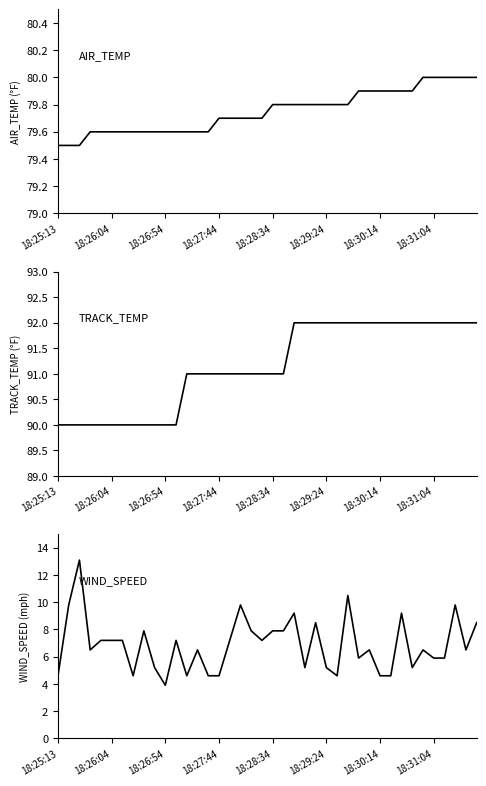

At which label does AIR_TEMP reach its minimum?

18:25:13